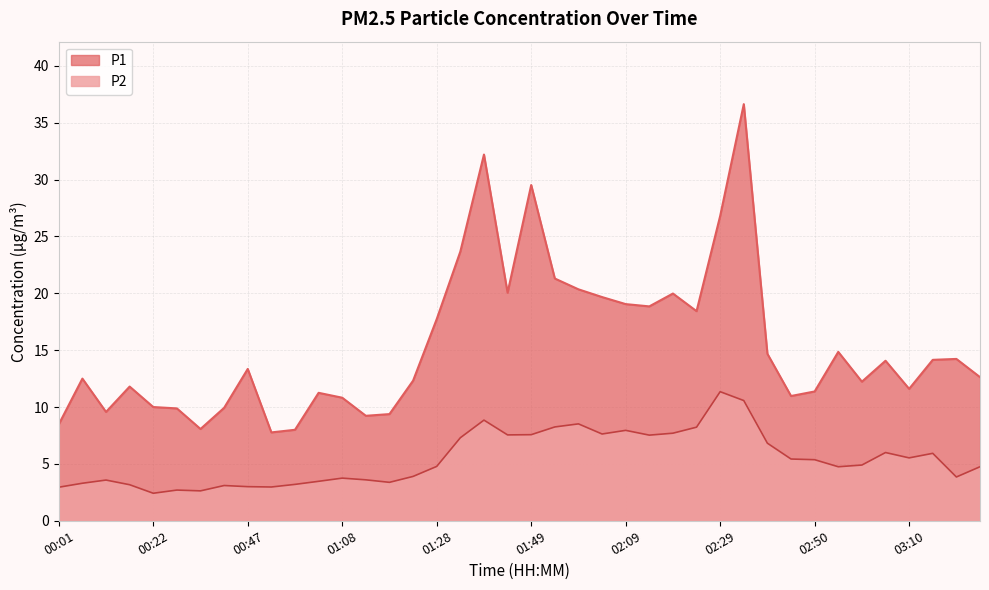

What value does the P1 series have at 01:28?

17.7